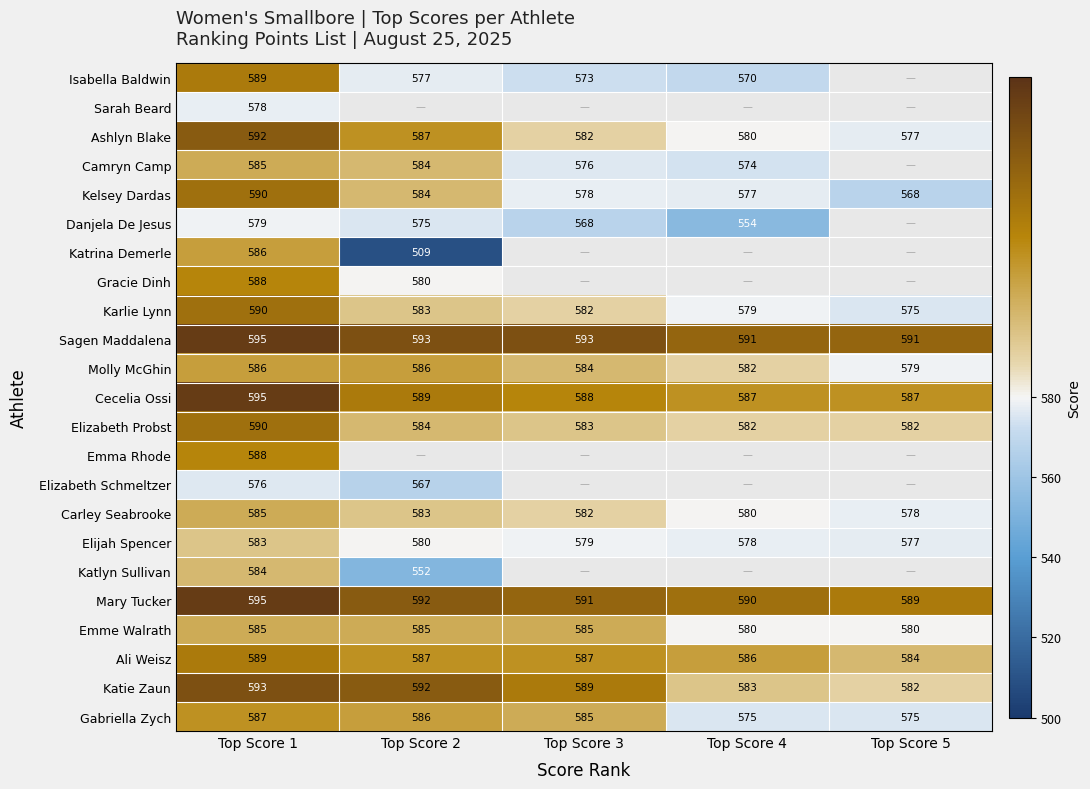

Is it true that Mary Tucker equals 1017.5 at Top Score 2?

False